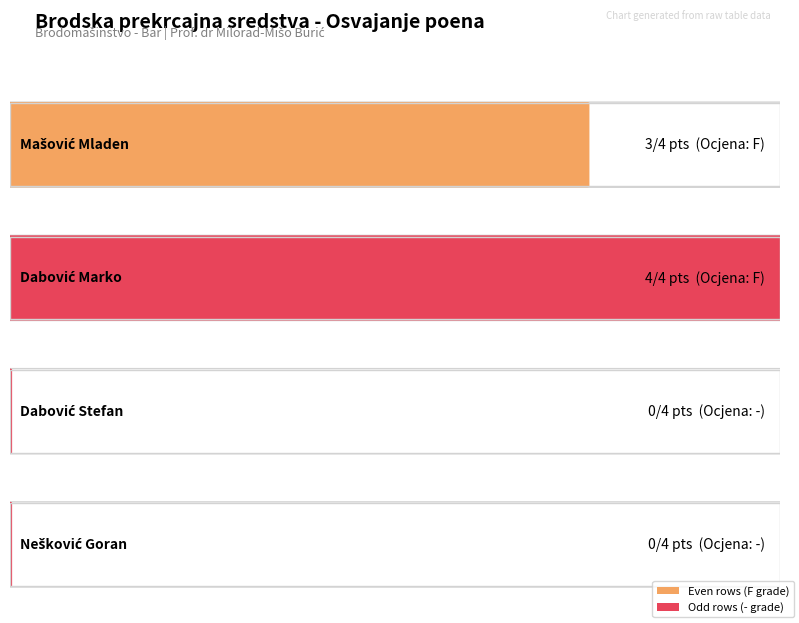

How many values are between 0 and 4?

4